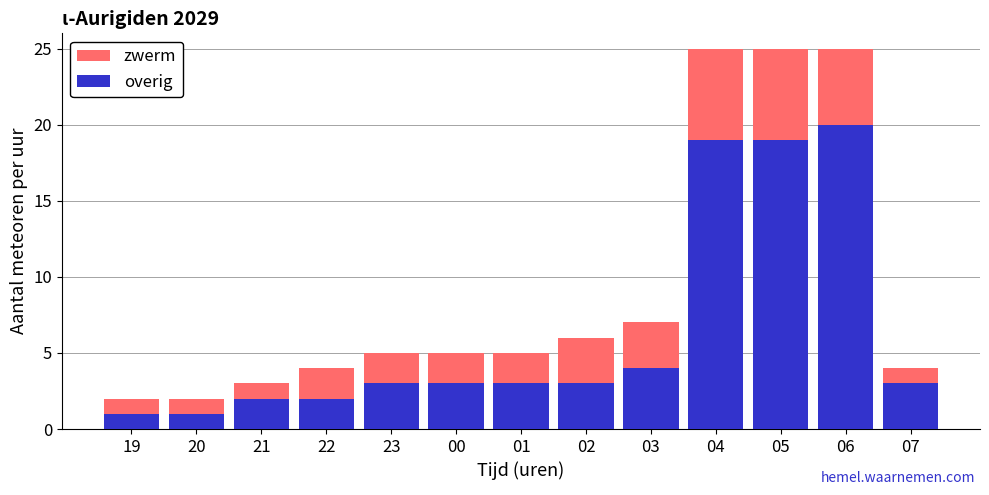

Where is overig nearest to the value 10?

03